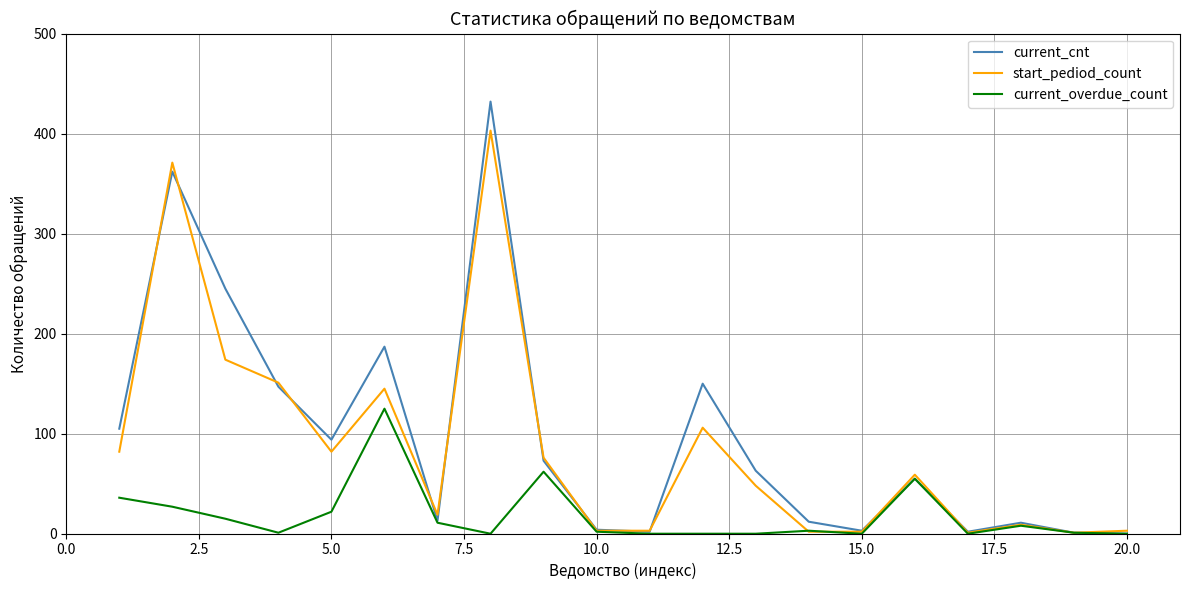

List the series in order of their peak value, lowest first.

current_overdue_count, start_pediod_count, current_cnt